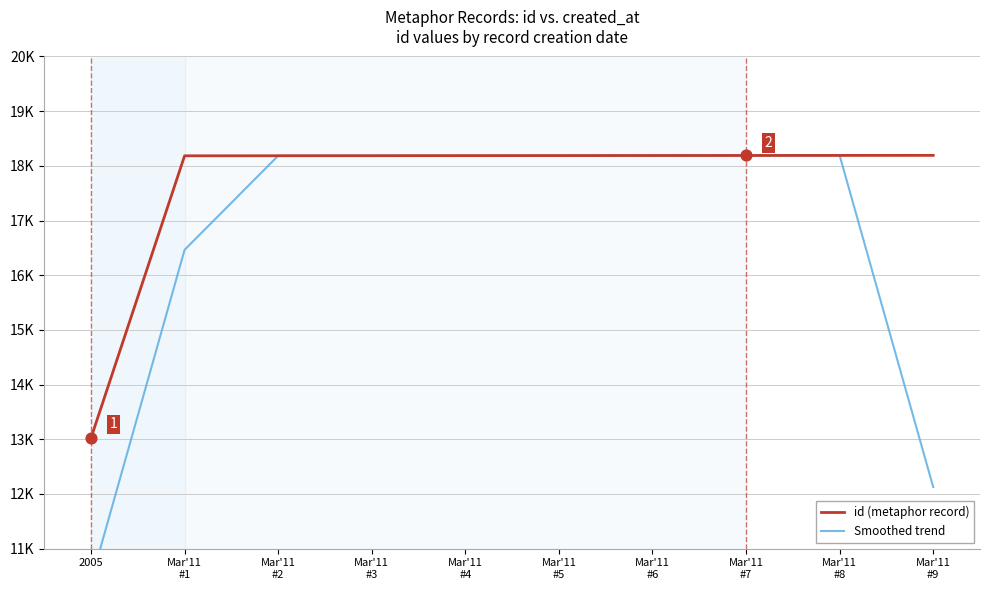

What are all the series names shown in the legend?

id (metaphor record), Smoothed trend